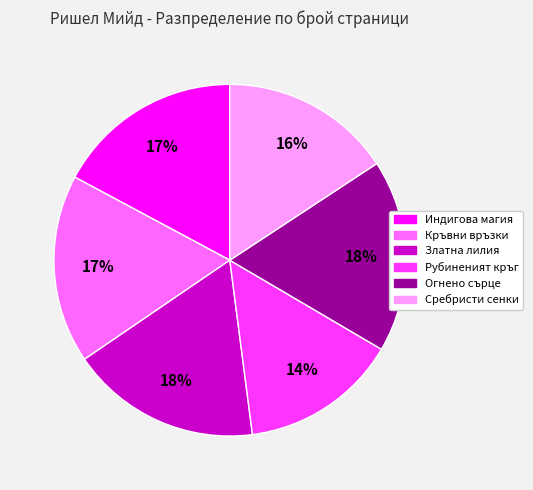

Count the number of slices in the pie.

6